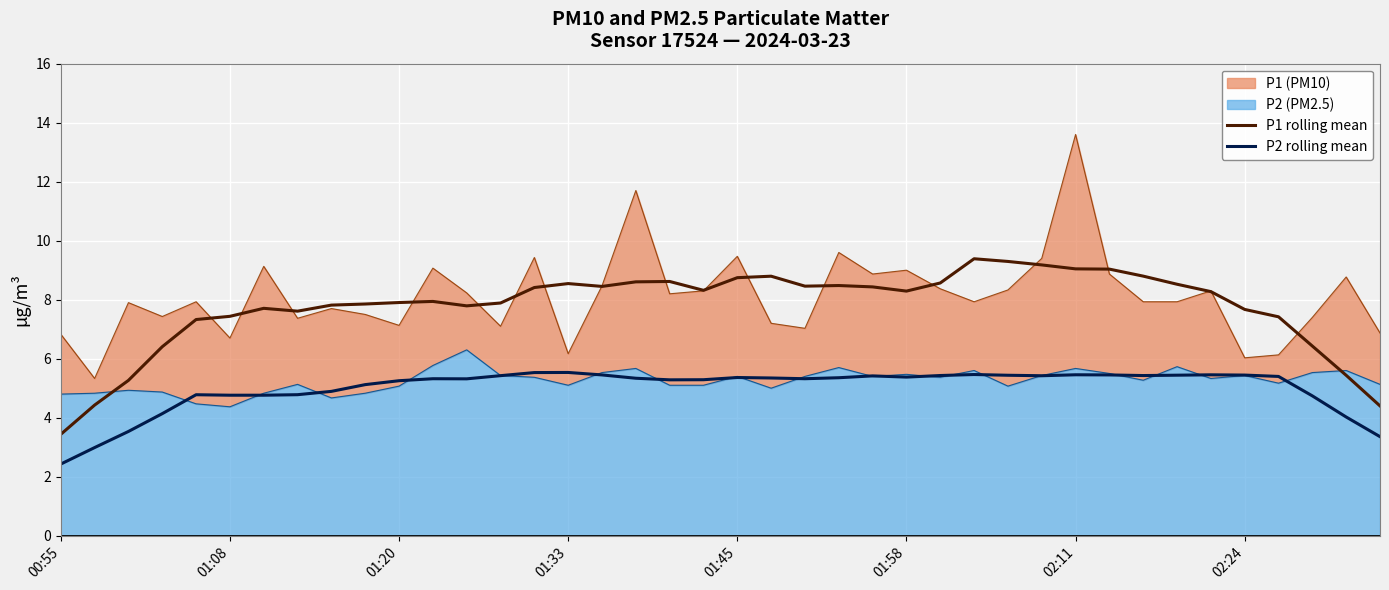

True or false: P1 rolling mean has a value of 4.0 at 01:45.

False